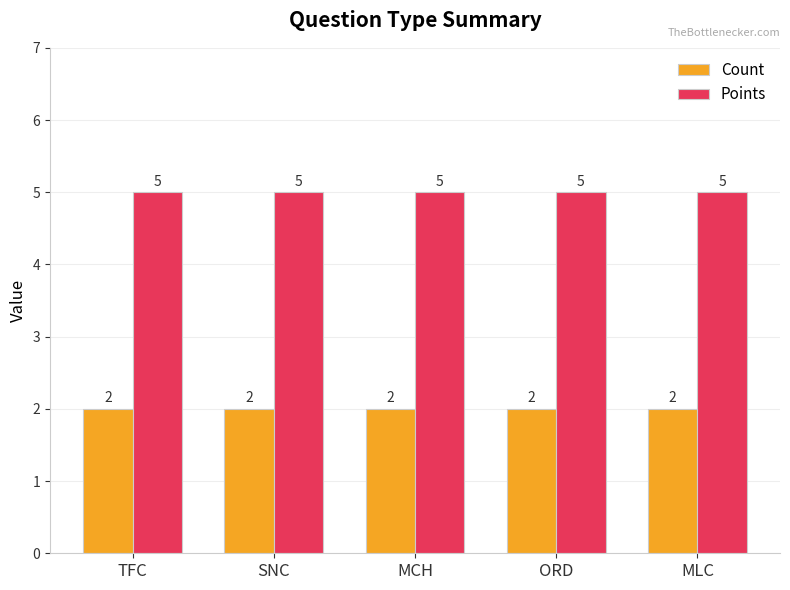

What are all the series names shown in the legend?

Count, Points